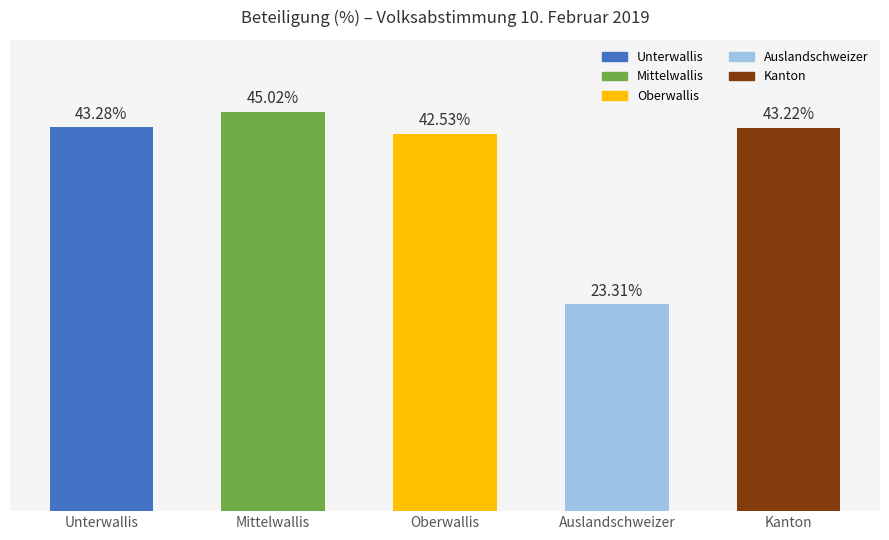

Which label corresponds to the largest value in the chart?

Mittelwallis